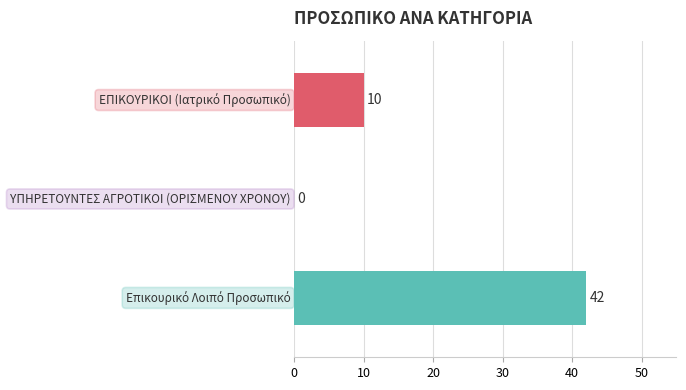

What is the greatest value displayed?

42